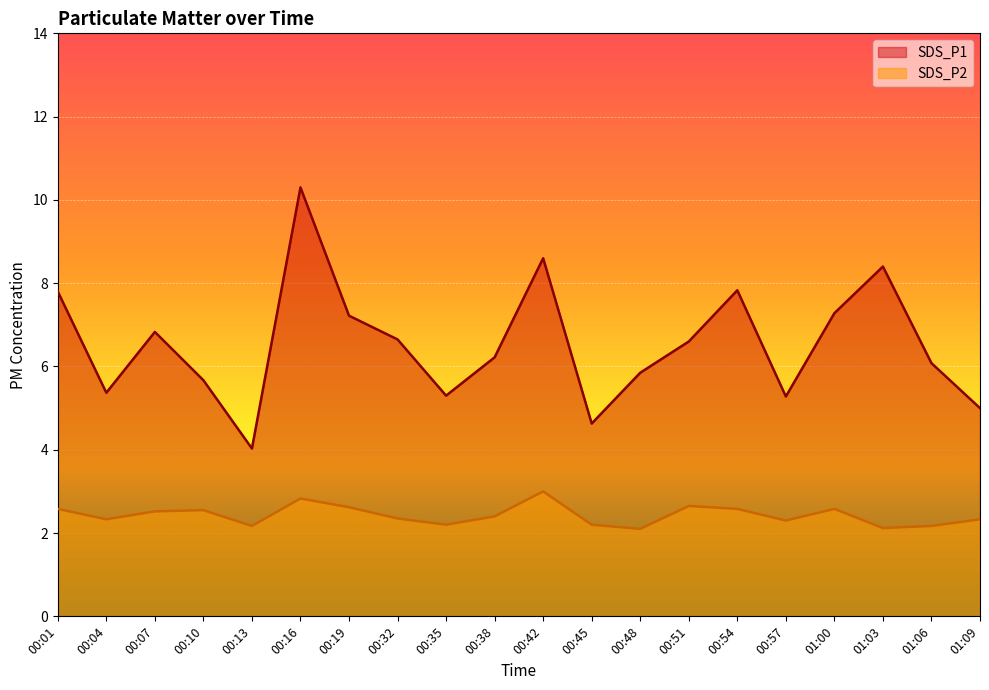

Which series has the largest total across all categories?

SDS_P1